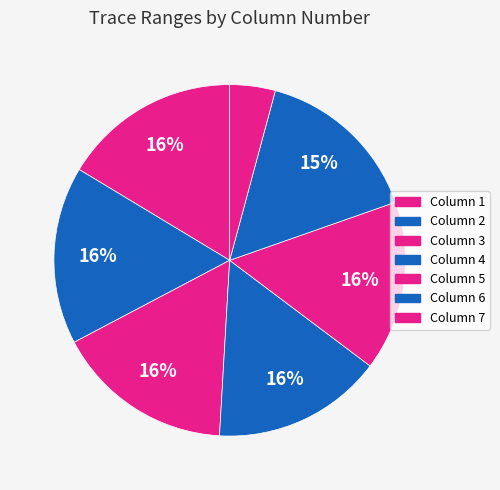

How many slices are in this pie chart?

7